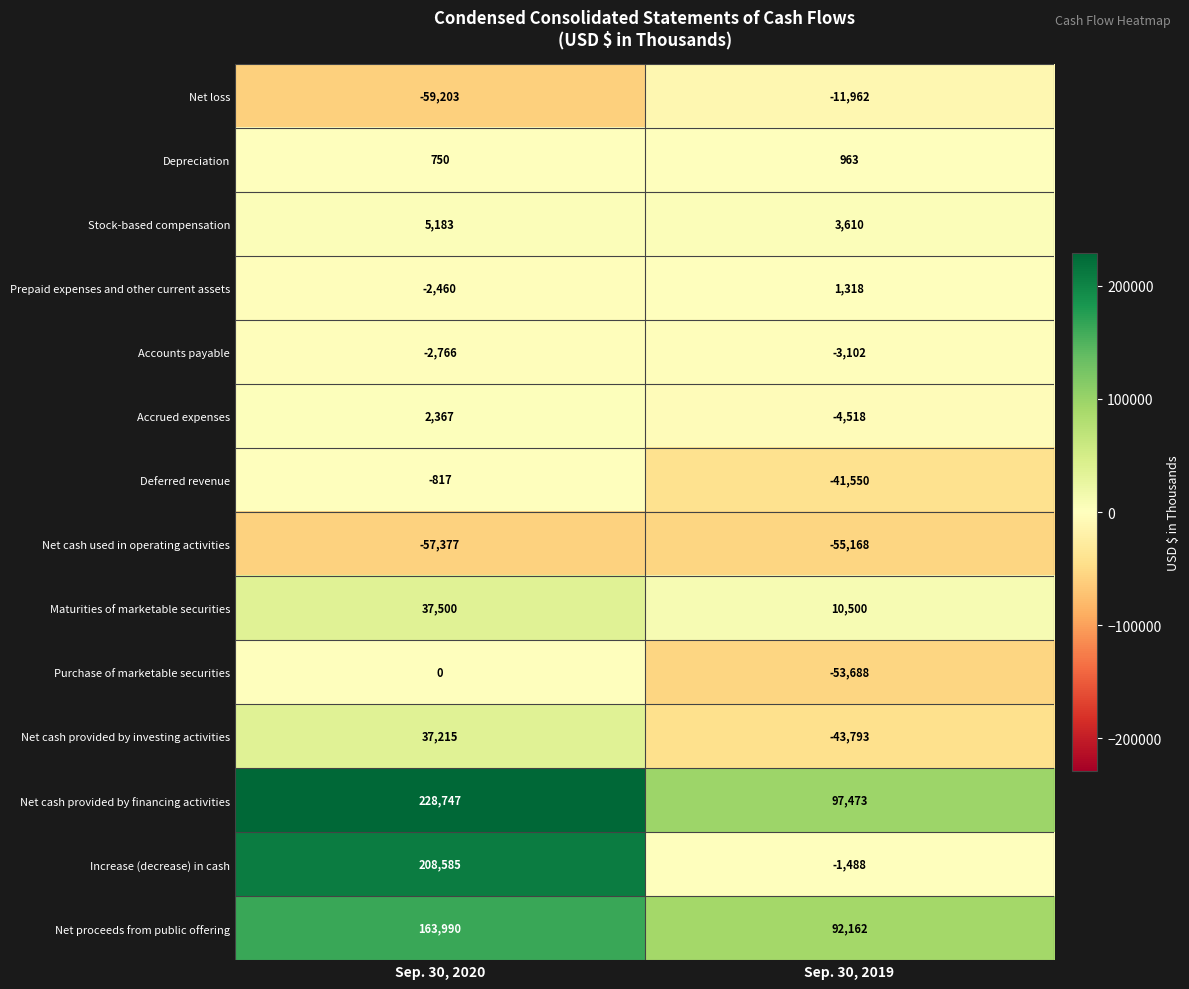

Between Sep. 30, 2020 and Sep. 30, 2019, which series saw the biggest shift?

Increase (decrease) in cash